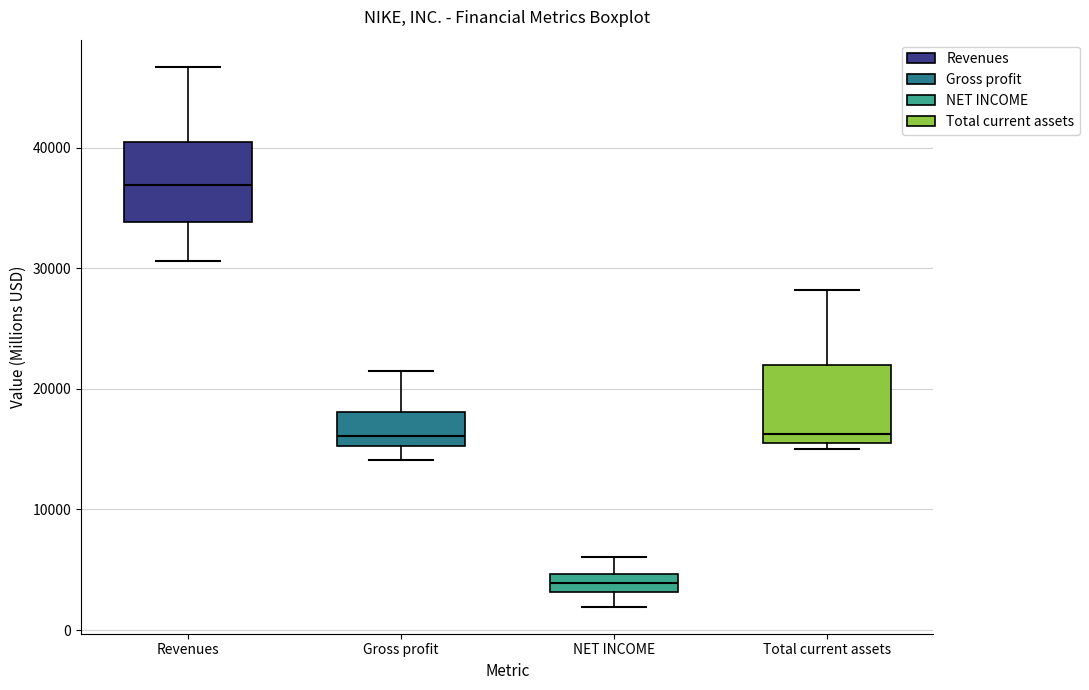

Where does the median line of the box for Revenues sit on the y-axis? The values are not printed on the chart, so give them approximately, as read against the axis.

37000